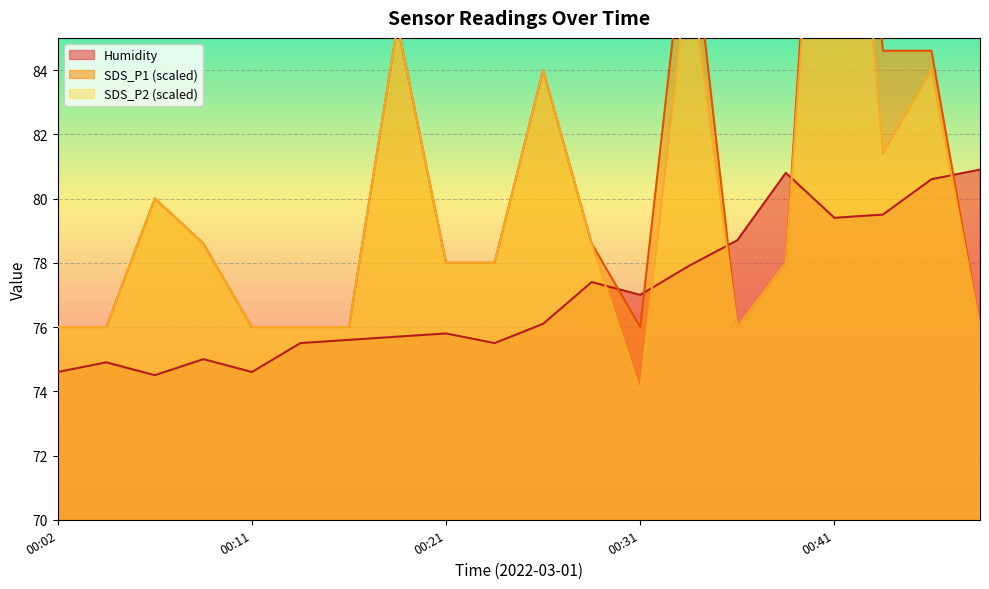

Count the number of categories in the chart.

20